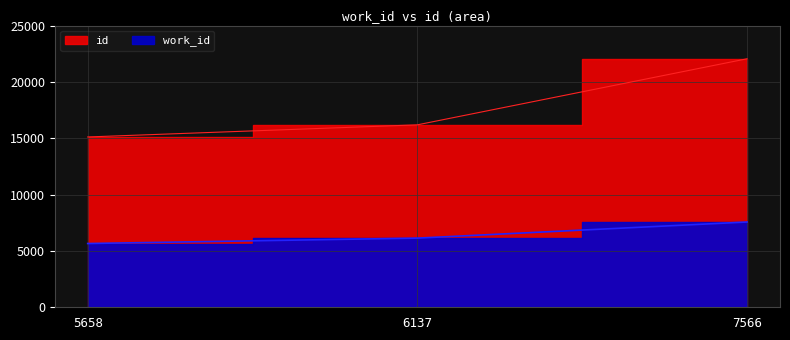

At which label is work_id closest to 6612?

6137